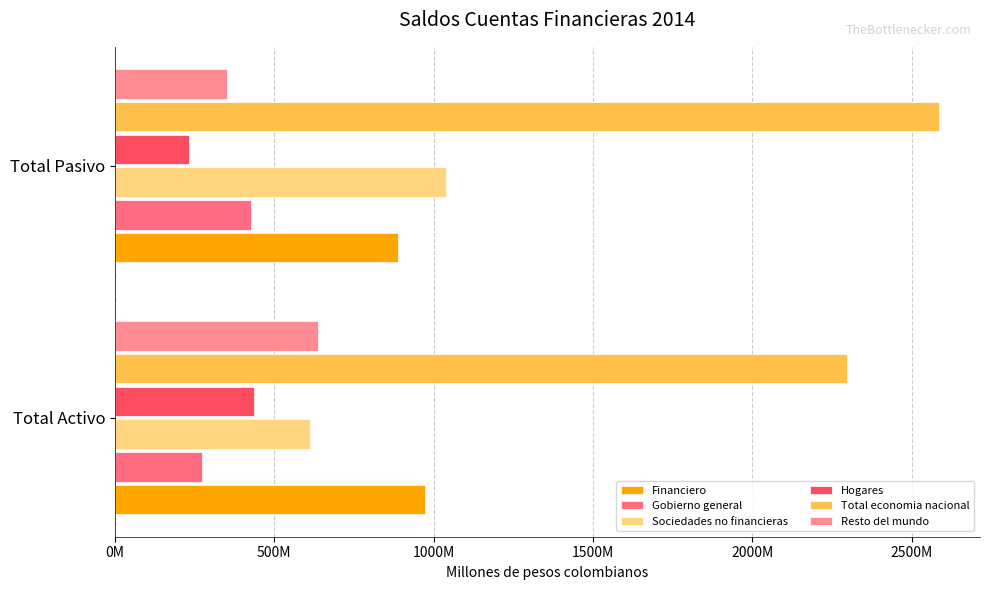

What is the smallest value displayed?

230752429